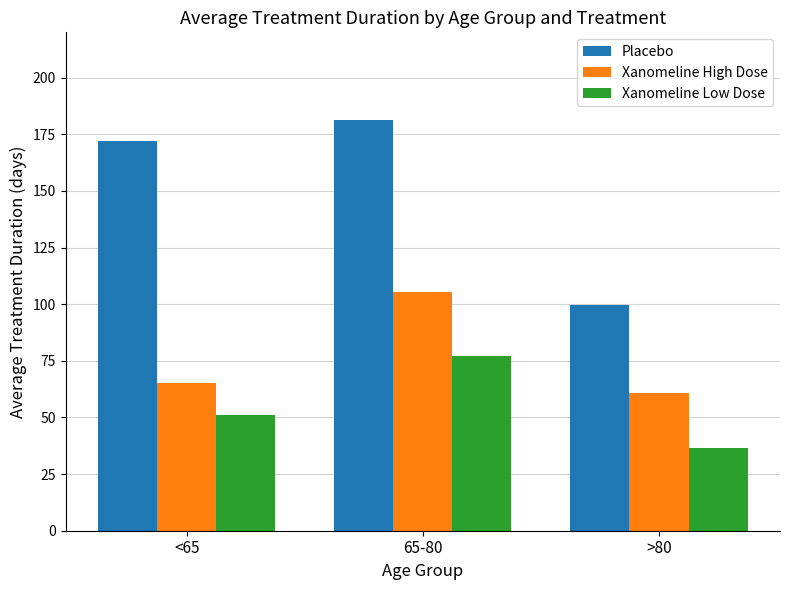

How many bars are there in each group?

3